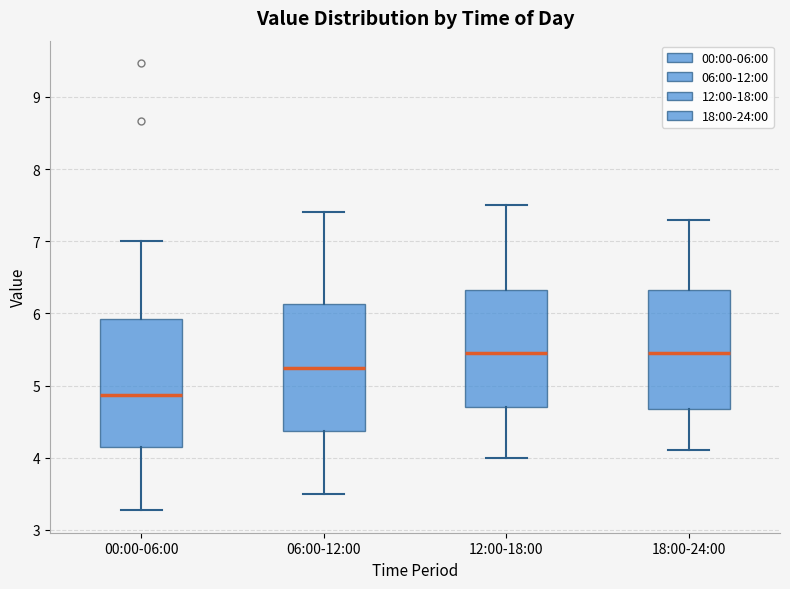

Reading left to right, read every box against the y-axis: the position of its median line, the range the box covers, and the ends of its whiskers. The values are not printed on the chart, so give them approximately, as read against the axis.

00:00-06:00: median 4.9, box 4.1 to 5.9, whiskers 3.3 to 7.0
06:00-12:00: median 5.3, box 4.4 to 6.1, whiskers 3.5 to 7.4
12:00-18:00: median 5.5, box 4.7 to 6.3, whiskers 4.0 to 7.5
18:00-24:00: median 5.5, box 4.7 to 6.3, whiskers 4.1 to 7.3